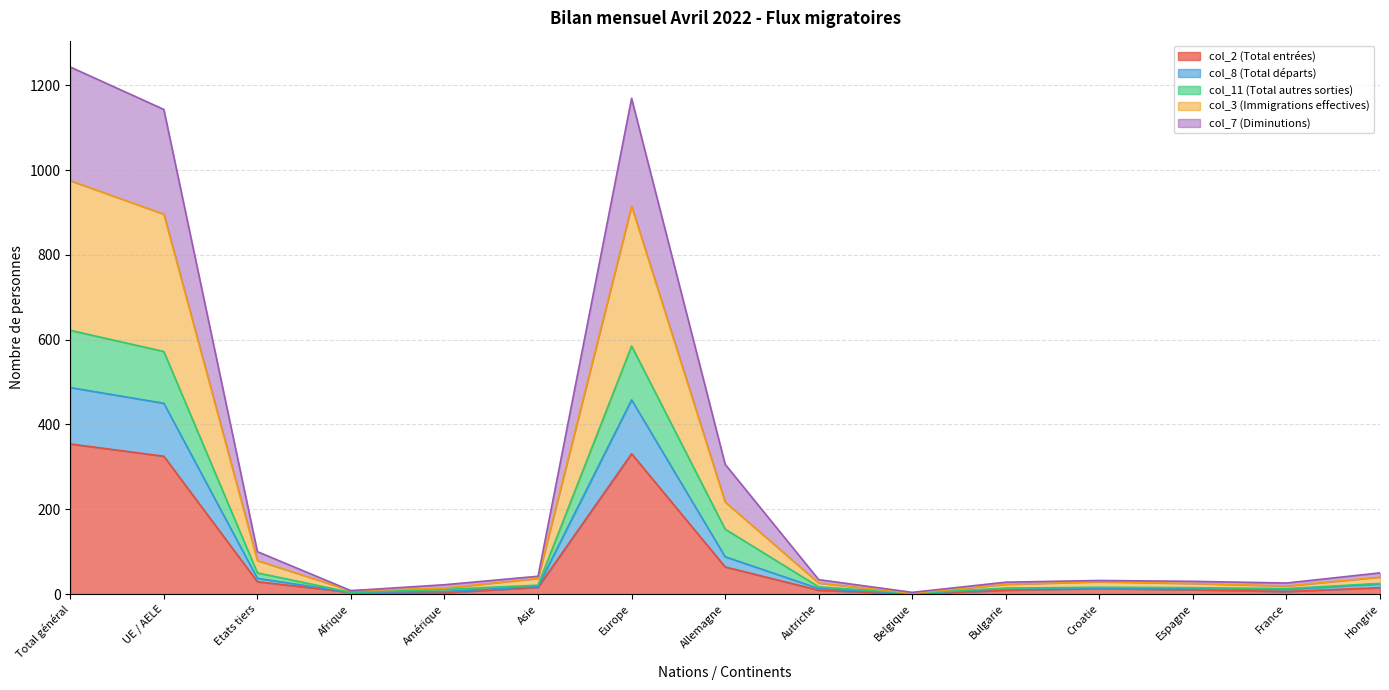

Does the chart have visible grid lines?

Yes